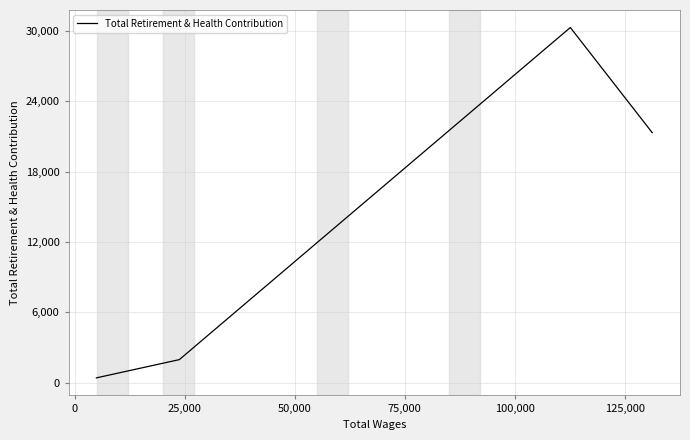

What is the sum of all values?

58139